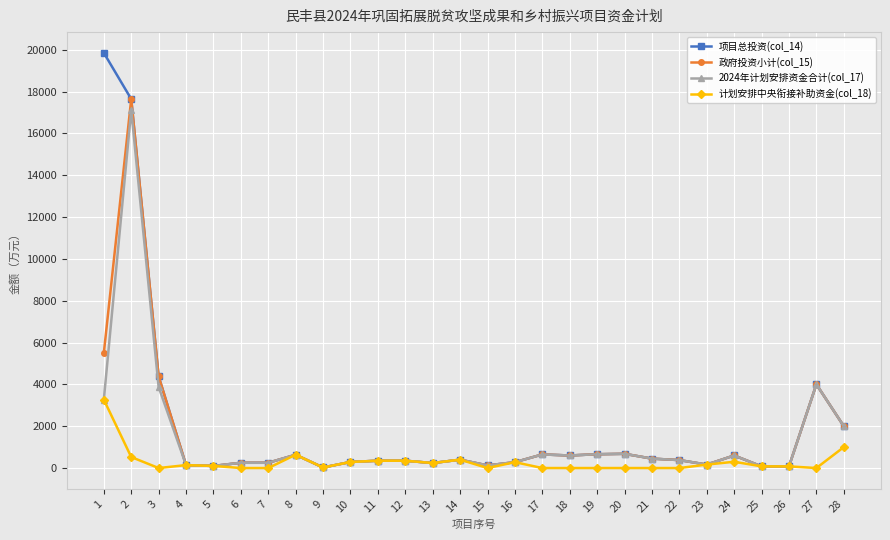

How many distinct data groups are displayed?

4